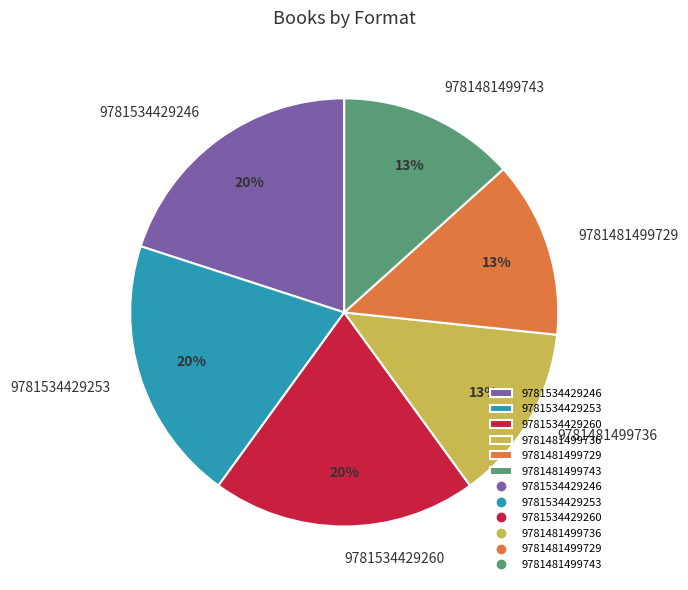

To the nearest percent, what portion does 9781534429253 represent?

20%